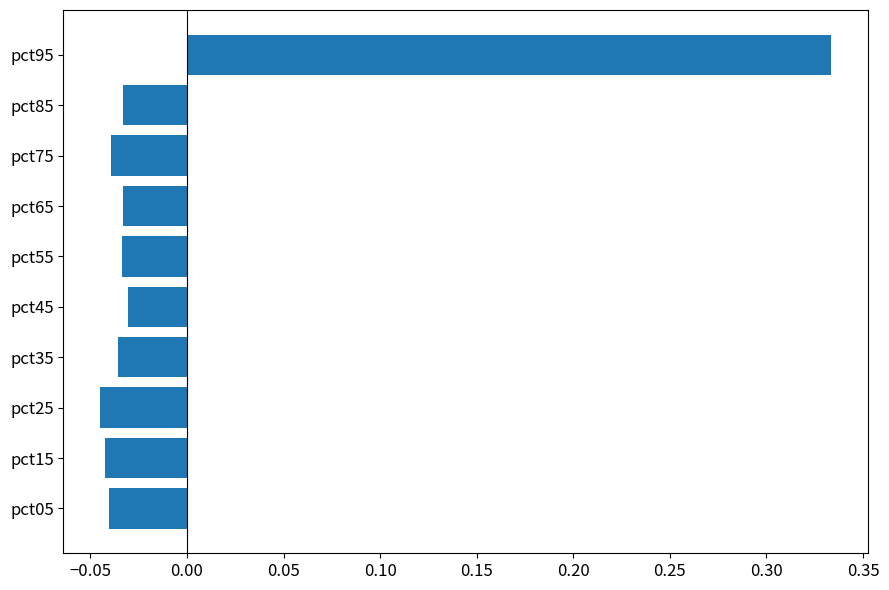

Which category has the highest value across all series?

pct95